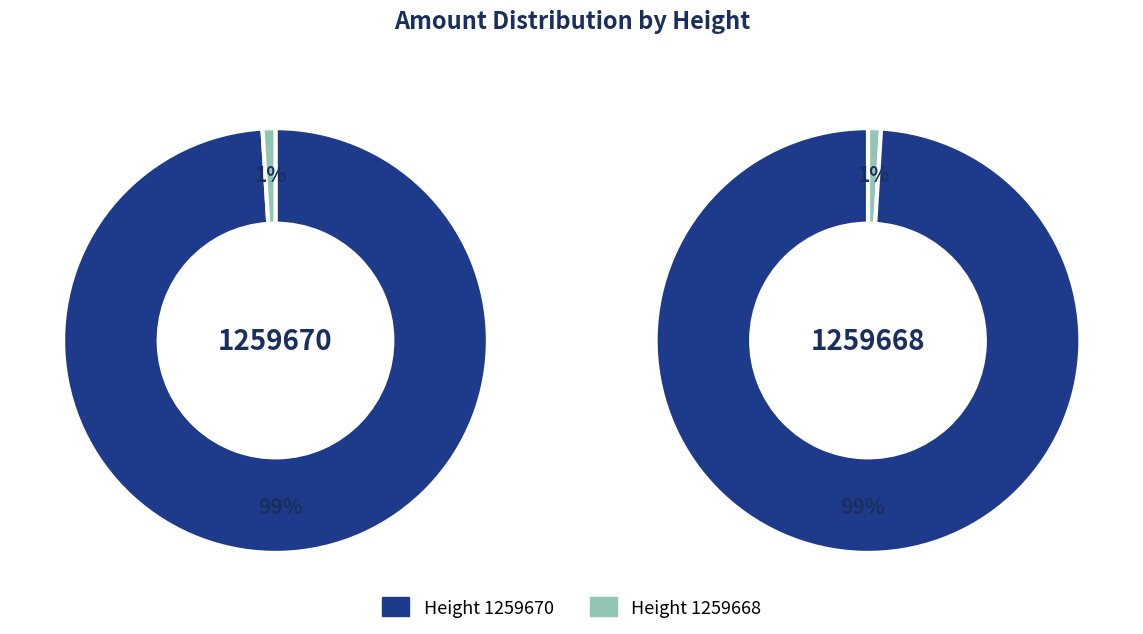

What percentage is the 1259668 slice, to the nearest percent?

1%